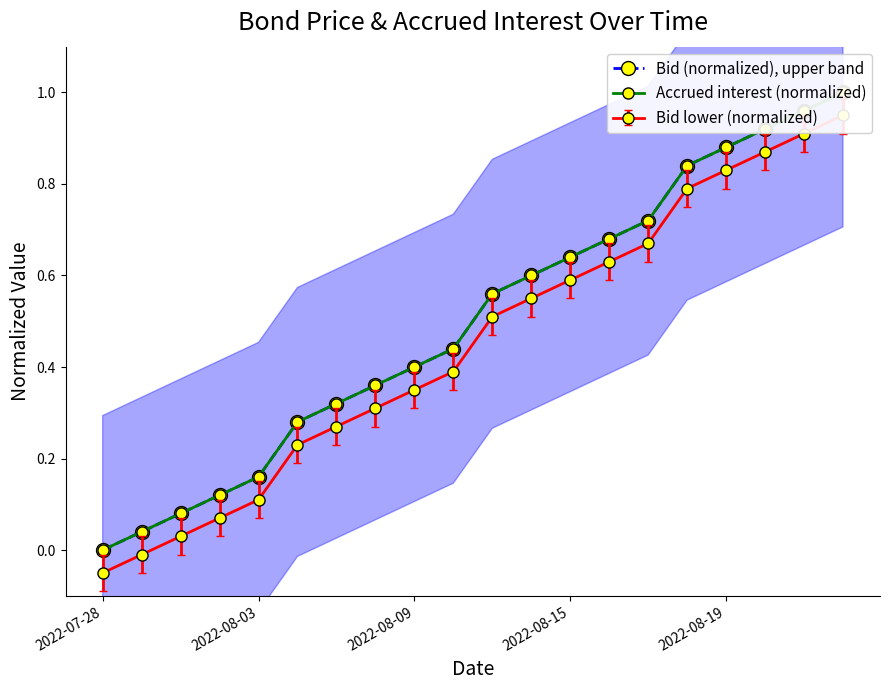

The value of Accrued interest (normalized) at 2022-07-28 is 0.0. True or false?

True